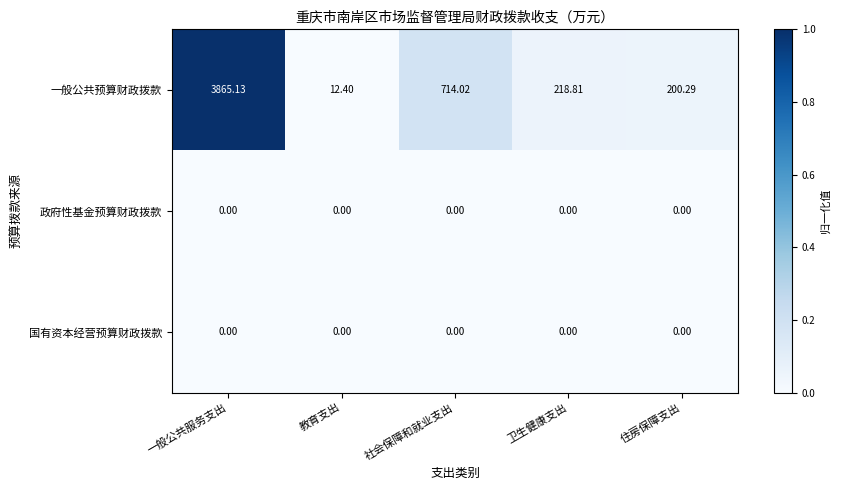

At which category is the sum across all series the highest?

一般公共服务支出